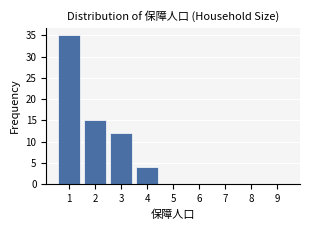

Which range on the x-axis has the tallest bar?

0.5 to 1.5